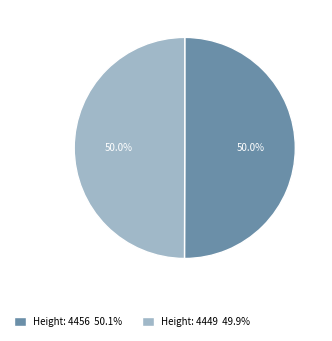

What is the ratio of the value at Height: 4449 49.9% to the value at Height: 4456 50.1%?

1.0